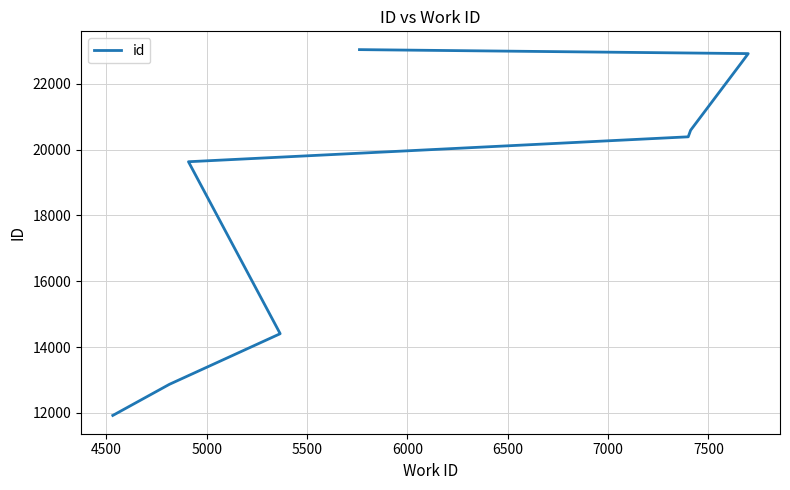

How many lines are shown in the chart?

1